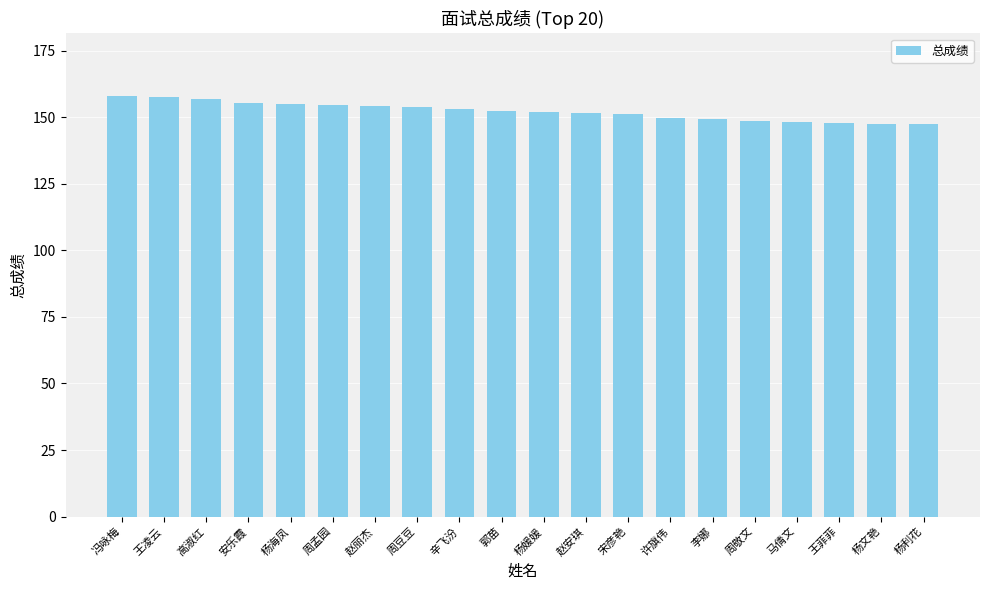

How many distinct data groups are displayed?

1